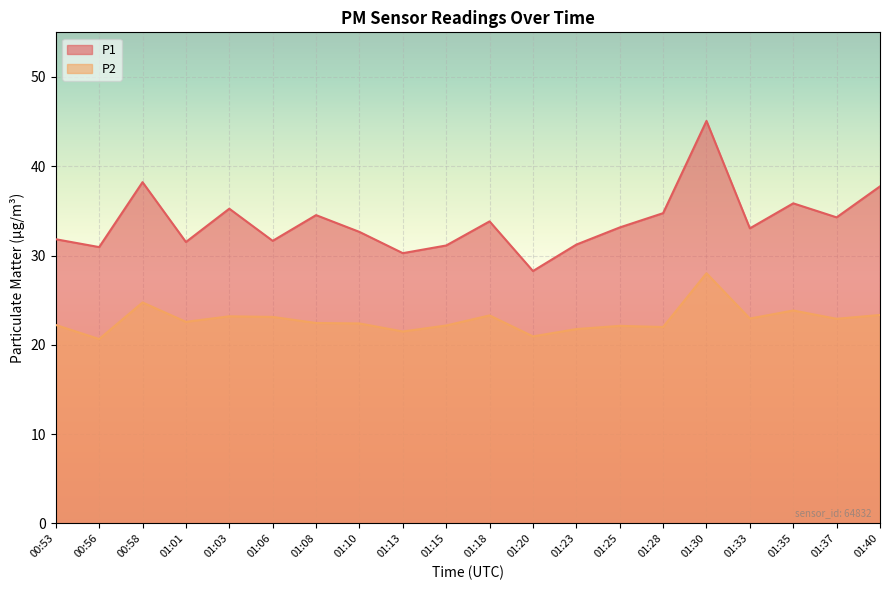

True or false: P2 has more than 0 points higher than both neighbors.

True